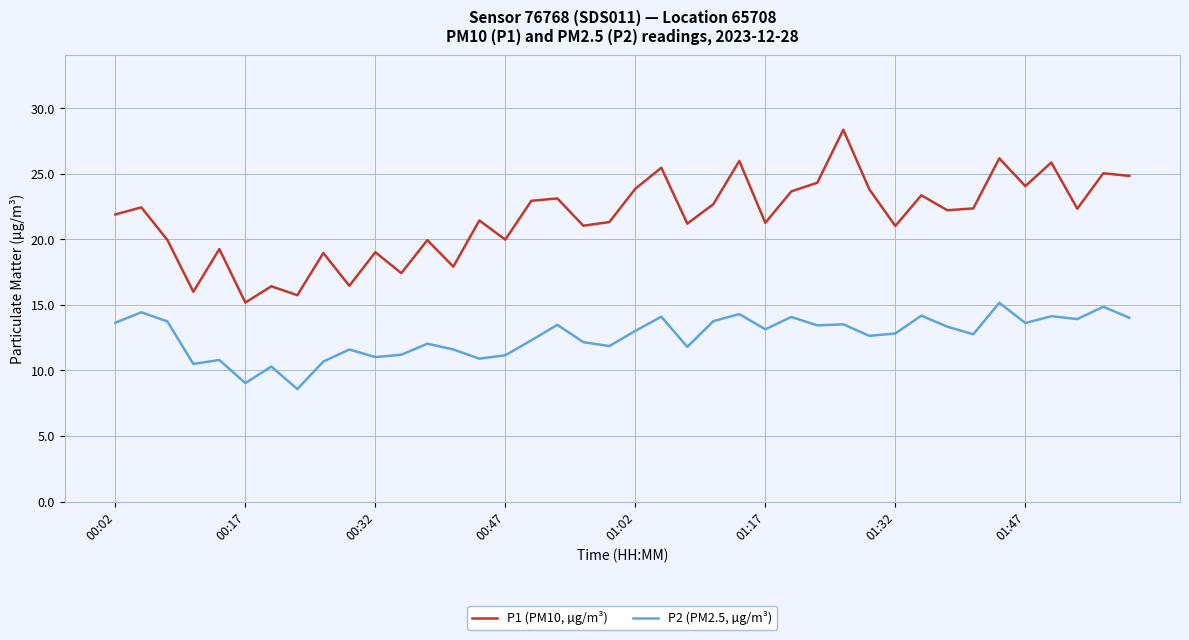

What is the difference between the maximum and minimum values in the P1 (PM10, µg/m³) series?

13.2